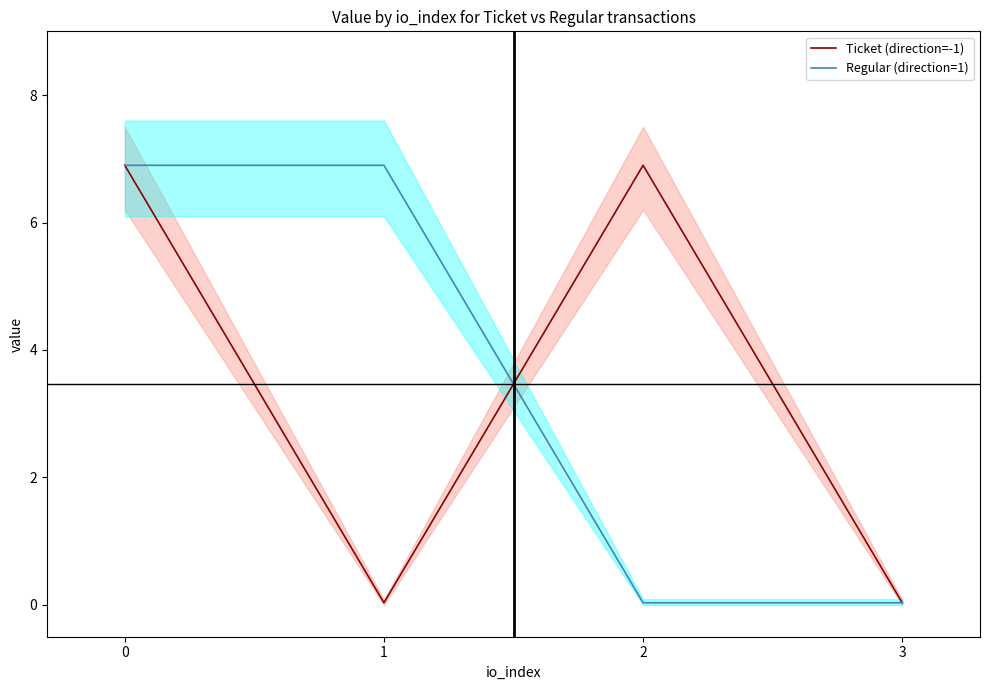

Which series ends up on top after the final intersection of Regular (direction=1) and Ticket (direction=-1)?

Ticket (direction=-1)